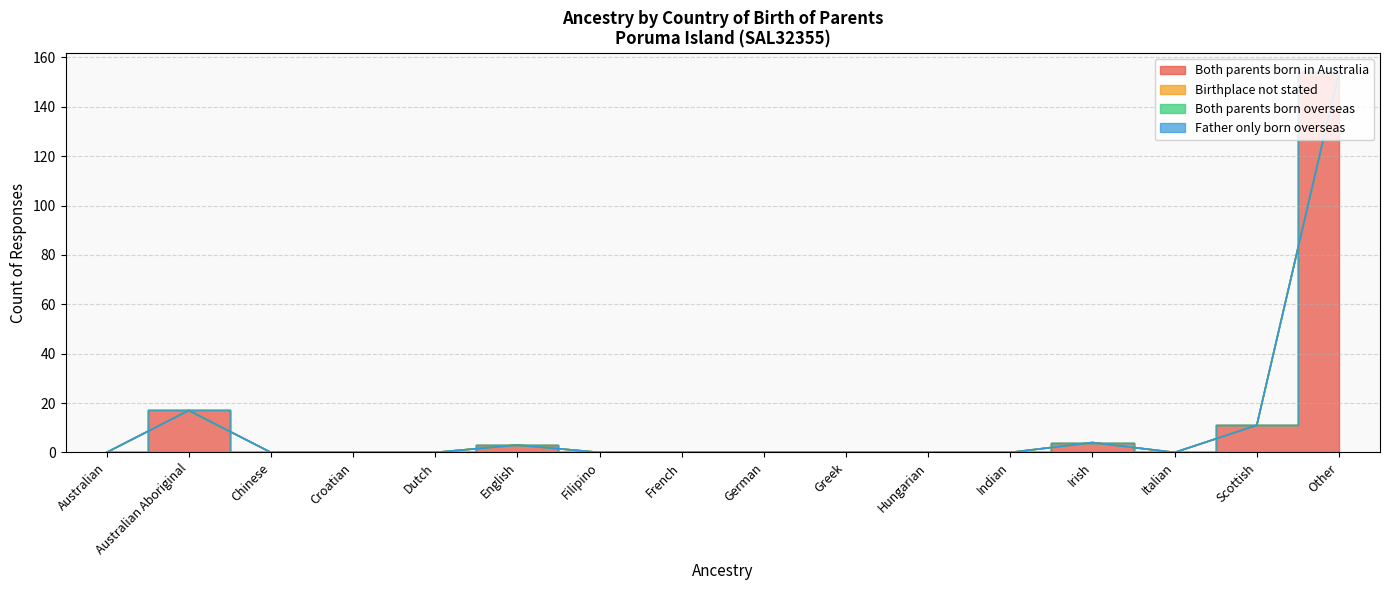

How many lines are shown in the chart?

4